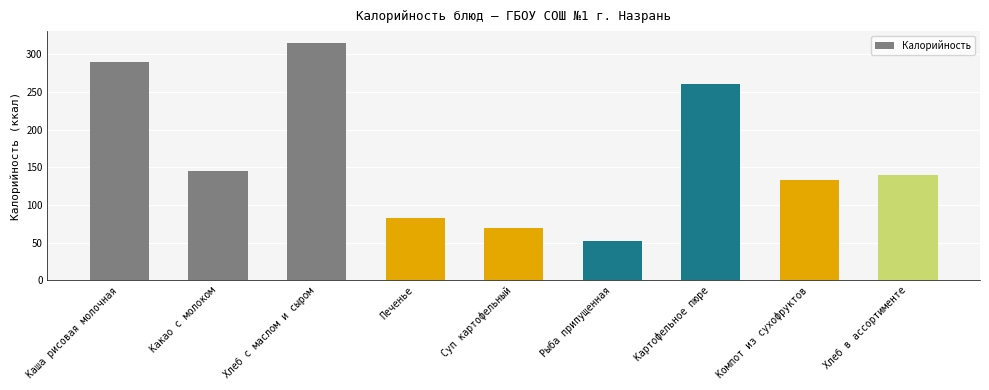

True or false: the data shows 69 at Суп картофельный.

True